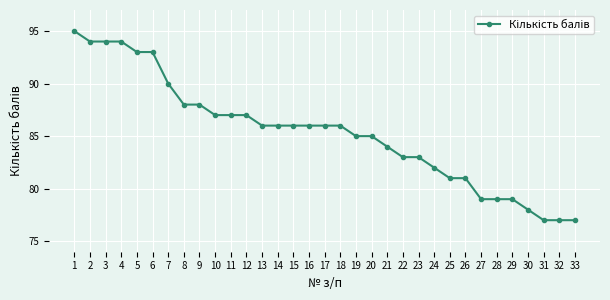

What is the average value?

85